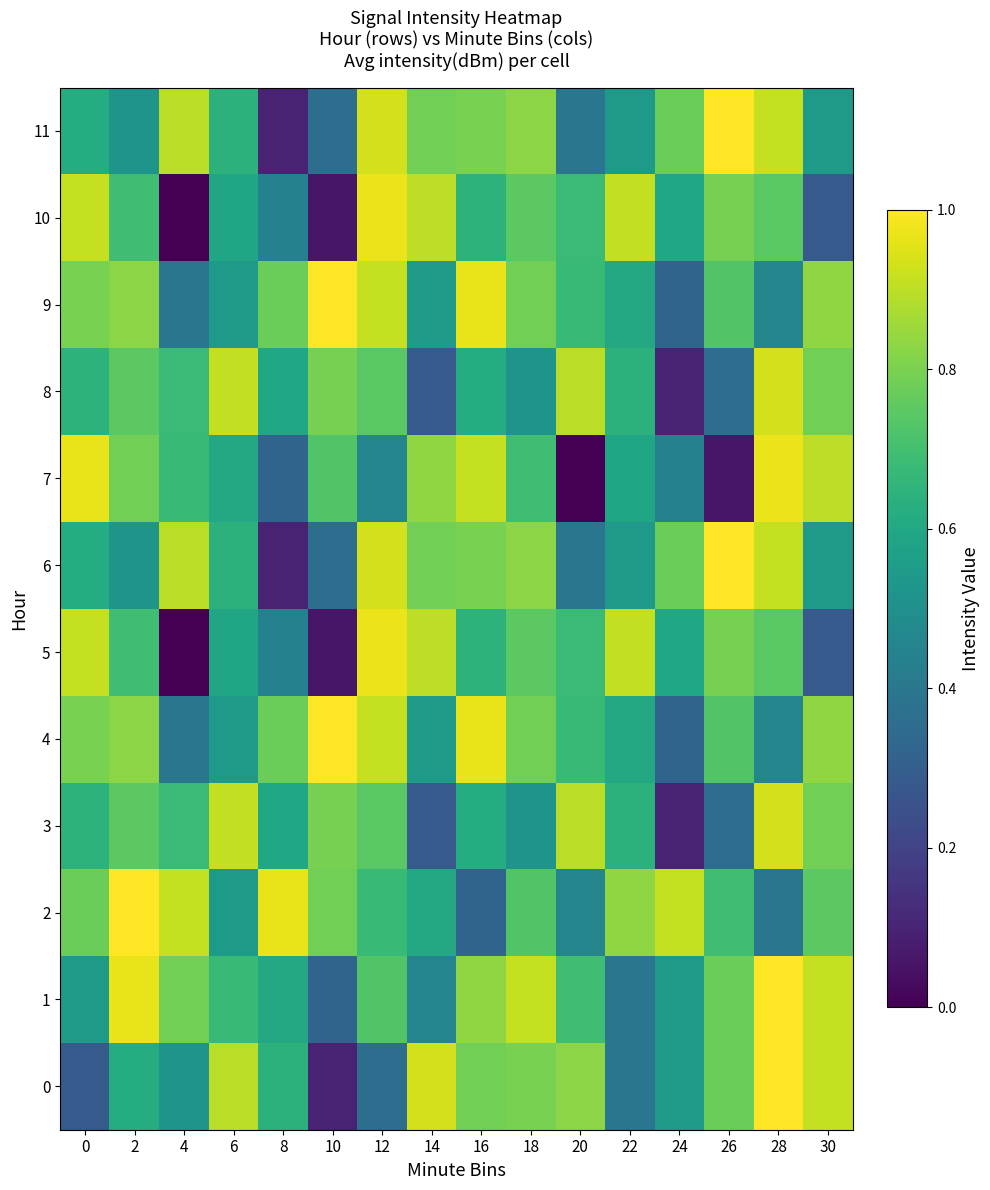

What is the spread (max minus min) of values at 30?

0.6